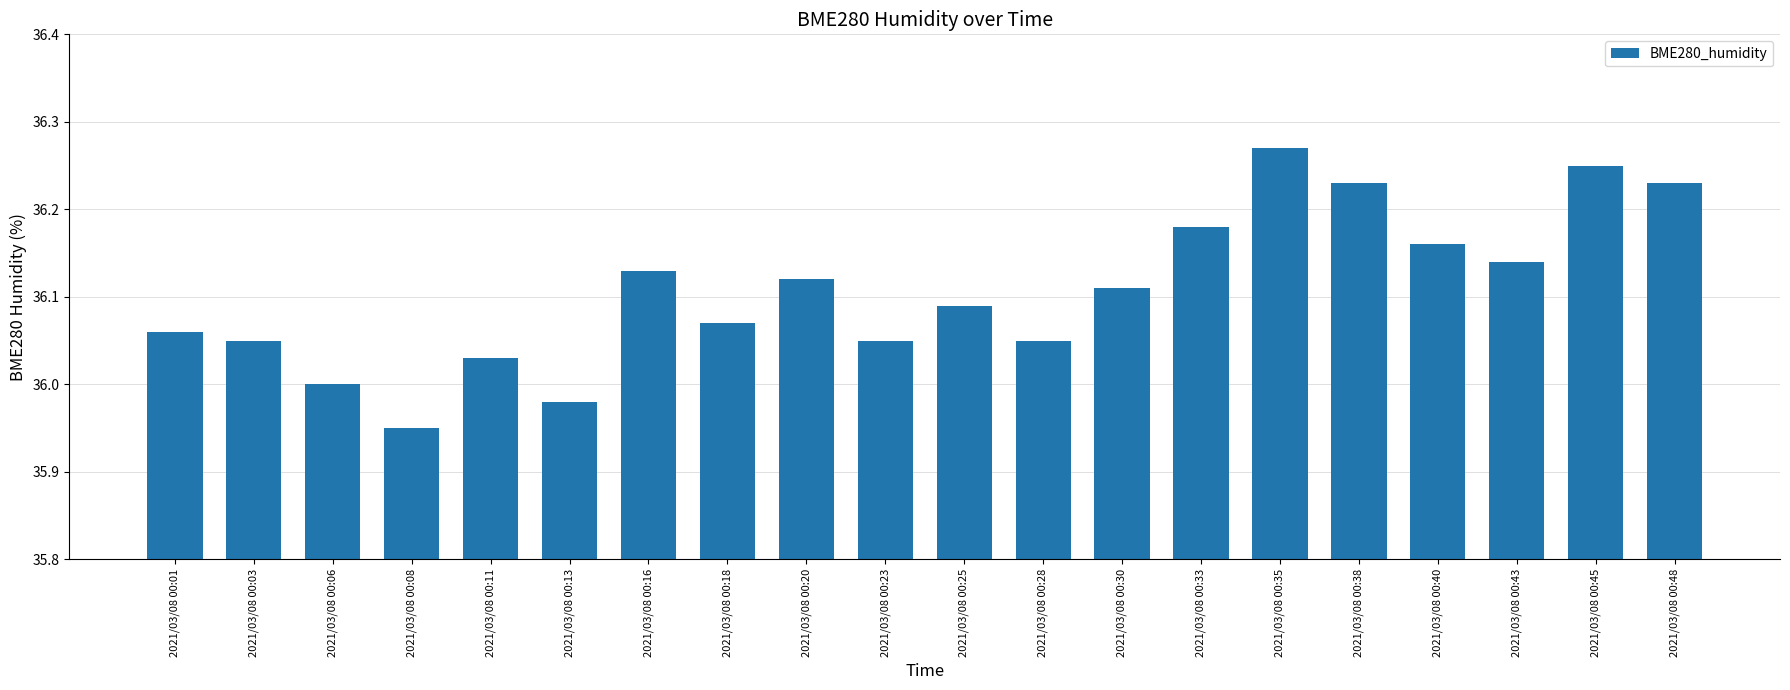

What is the sum of the values at 2021/03/08 00:23 and 2021/03/08 00:13?

72.0